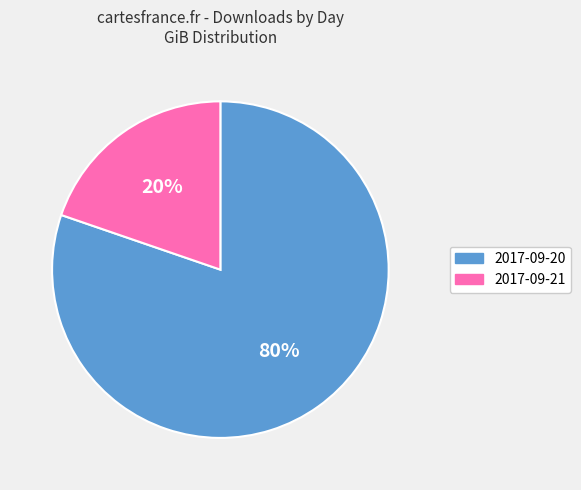

Which category has the biggest portion of the pie?

2017-09-20